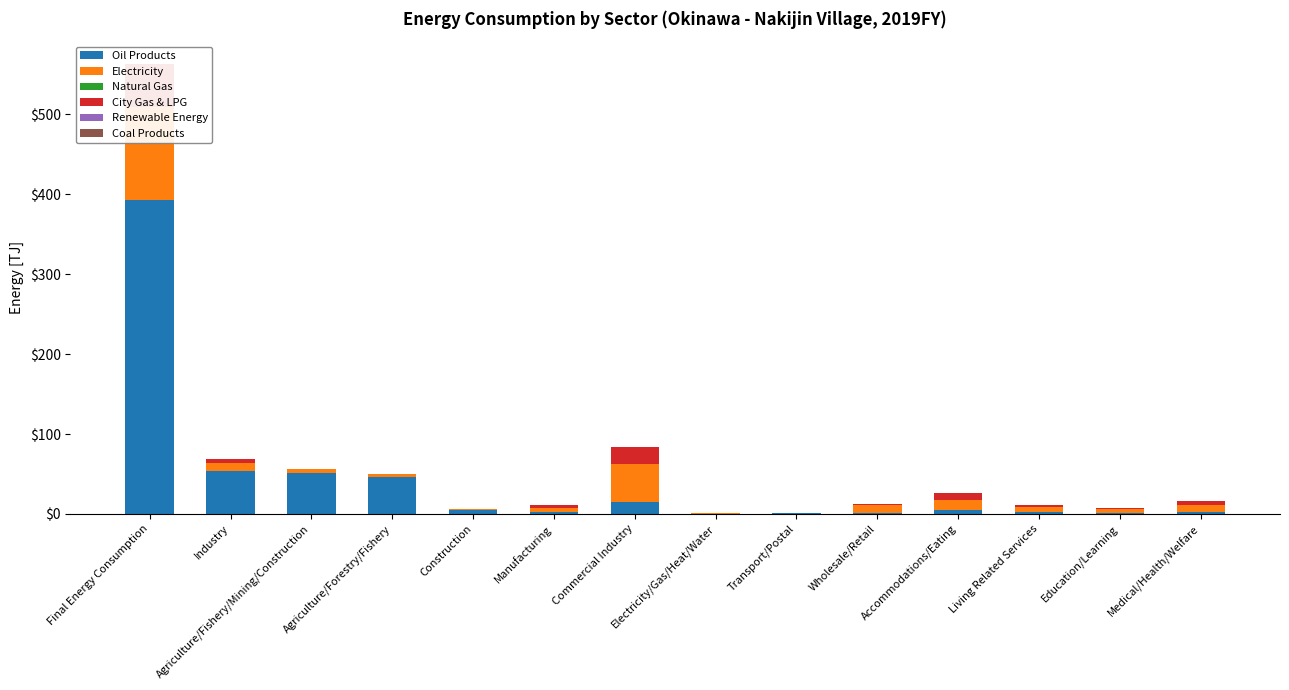

Reading right to left, extract all data points from this chart.

Oil Products: Medical/Health/Welfare=2.5	Education/Learning=1.0	Living Related Services=2.6	Accommodations/Eating=5.1	Wholesale/Retail=0.7	Transport/Postal=0.6	Electricity/Gas/Heat/Water=0.0	Commercial Industry=14.4	Manufacturing=2.0	Construction=5.1	Agriculture/Forestry/Fishery=46.6	Agriculture/Fishery/Mining/Construction=51.7	Industry=53.7	Final Energy Consumption=393.0
Electricity: Medical/Health/Welfare=8.1	Education/Learning=4.8	Living Related Services=5.9	Accommodations/Eating=12.5	Wholesale/Retail=10.8	Transport/Postal=0.6	Electricity/Gas/Heat/Water=1.3	Commercial Industry=48.3	Manufacturing=5.2	Construction=1.3	Agriculture/Forestry/Fishery=3.5	Agriculture/Fishery/Mining/Construction=4.8	Industry=10.0	Final Energy Consumption=115.6
Natural Gas: Medical/Health/Welfare=0.2	Education/Learning=0.0	Living Related Services=0.0	Accommodations/Eating=0.0	Wholesale/Retail=0.0	Transport/Postal=0.0	Electricity/Gas/Heat/Water=0.0	Commercial Industry=0.2	Manufacturing=0.6	Construction=0.0	Agriculture/Forestry/Fishery=0.0	Agriculture/Fishery/Mining/Construction=0.0	Industry=0.6	Final Energy Consumption=0.8
City Gas & LPG: Medical/Health/Welfare=4.9	Education/Learning=2.2	Living Related Services=2.9	Accommodations/Eating=8.2	Wholesale/Retail=1.3	Transport/Postal=0.0	Electricity/Gas/Heat/Water=0.3	Commercial Industry=20.9	Manufacturing=3.9	Construction=0.2	Agriculture/Forestry/Fishery=0.1	Agriculture/Fishery/Mining/Construction=0.3	Industry=4.2	Final Energy Consumption=53.8
Renewable Energy: Medical/Health/Welfare=0.0	Education/Learning=0.0	Living Related Services=0.0	Accommodations/Eating=0.0	Wholesale/Retail=0.0	Transport/Postal=0.0	Electricity/Gas/Heat/Water=0.0	Commercial Industry=0.0	Manufacturing=0.0	Construction=0.0	Agriculture/Forestry/Fishery=0.0	Agriculture/Fishery/Mining/Construction=0.0	Industry=0.0	Final Energy Consumption=0.0
Coal Products: Medical/Health/Welfare=0.0	Education/Learning=0.0	Living Related Services=0.0	Accommodations/Eating=0.0	Wholesale/Retail=0.0	Transport/Postal=0.0	Electricity/Gas/Heat/Water=0.1	Commercial Industry=0.2	Manufacturing=0.0	Construction=0.0	Agriculture/Forestry/Fishery=0.0	Agriculture/Fishery/Mining/Construction=0.0	Industry=0.0	Final Energy Consumption=0.2